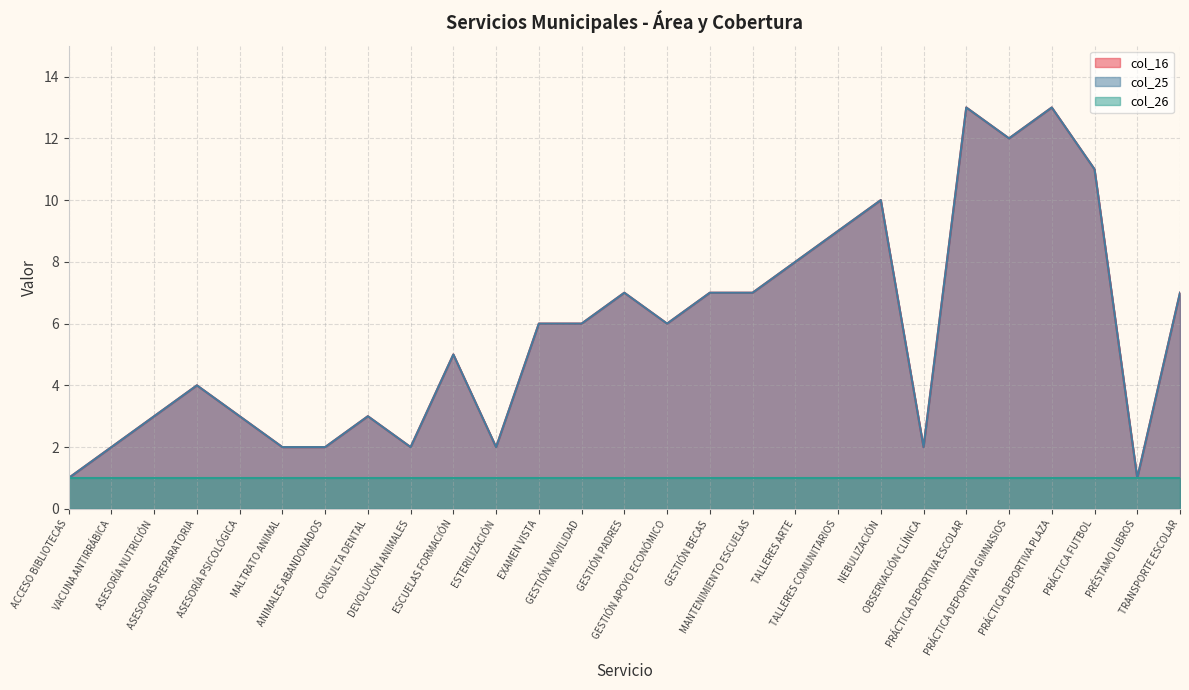

How many data points does each series have?

27